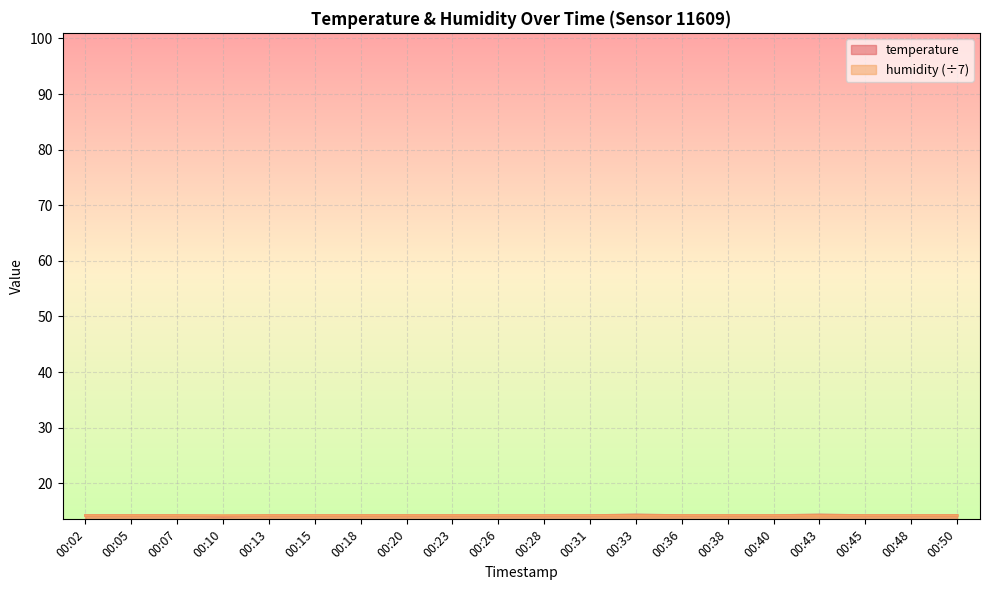

Reading left to right, list all the values displayed in this chart.

14.2	14.2	14.2	14.1	14.2	14.2	14.2	14.2	14.2	14.2	14.2	14.2	14.3	14.2	14.2	14.2	14.3	14.2	14.2	14.2